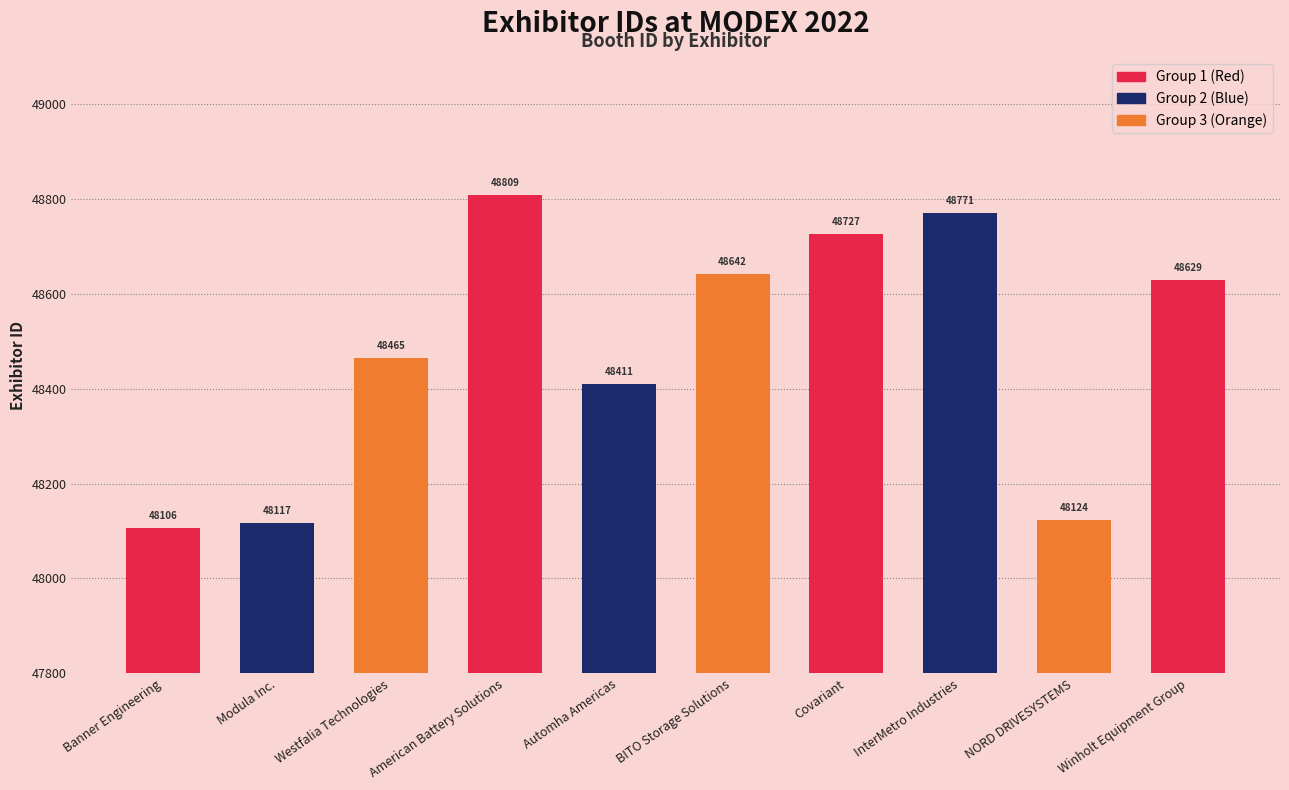

Is it true that the value at Modula Inc. is 48117?

True